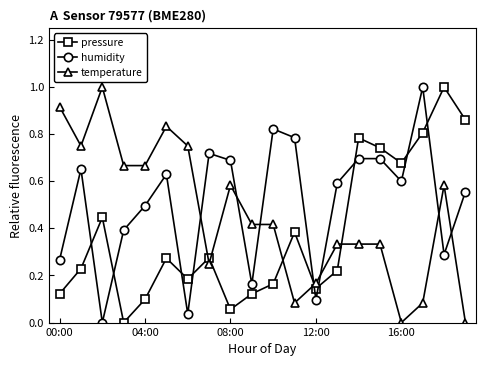

True or false: humidity has more than 2 interior local peaks.

True